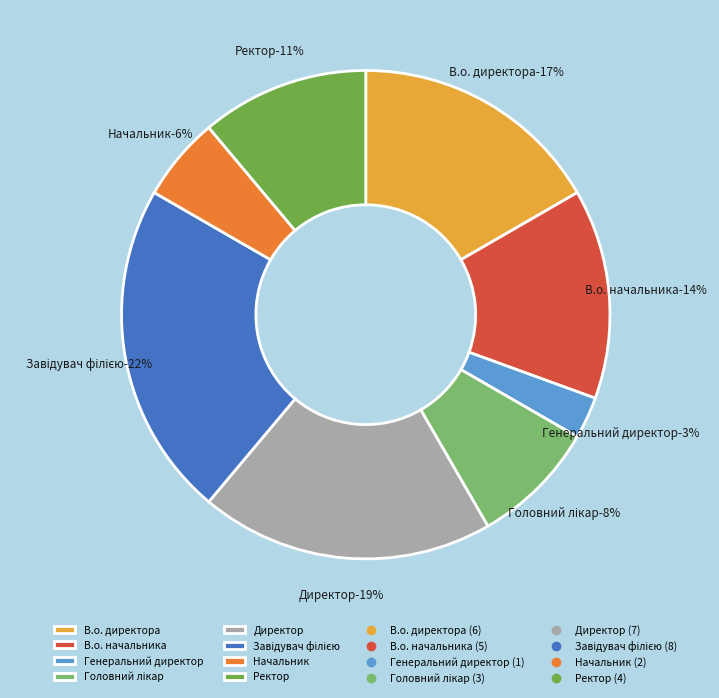

Which category has the smallest portion of the pie?

Генеральний директор